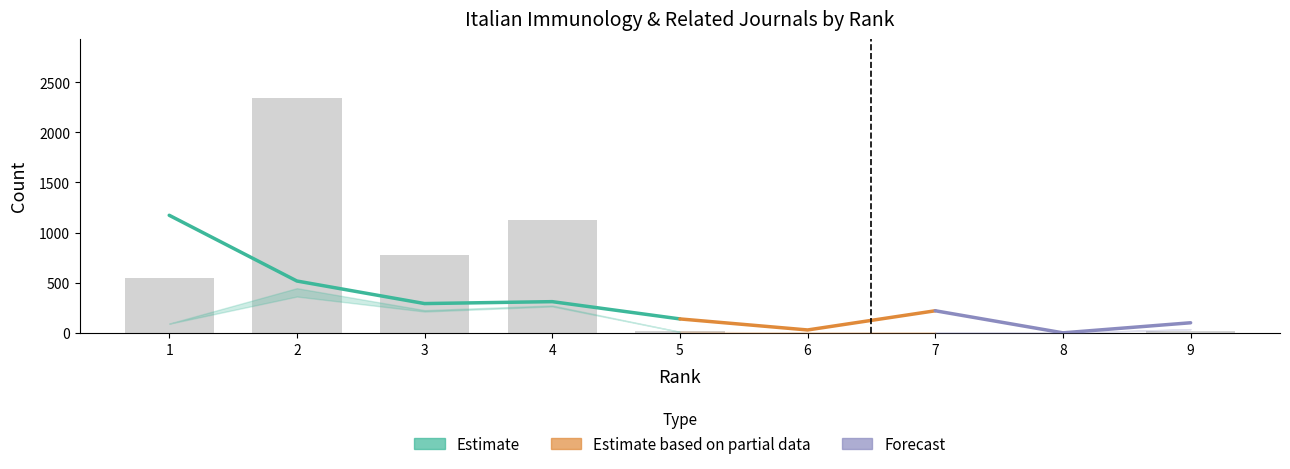

At which label does Total Cites (3years) first exceed 21?

1